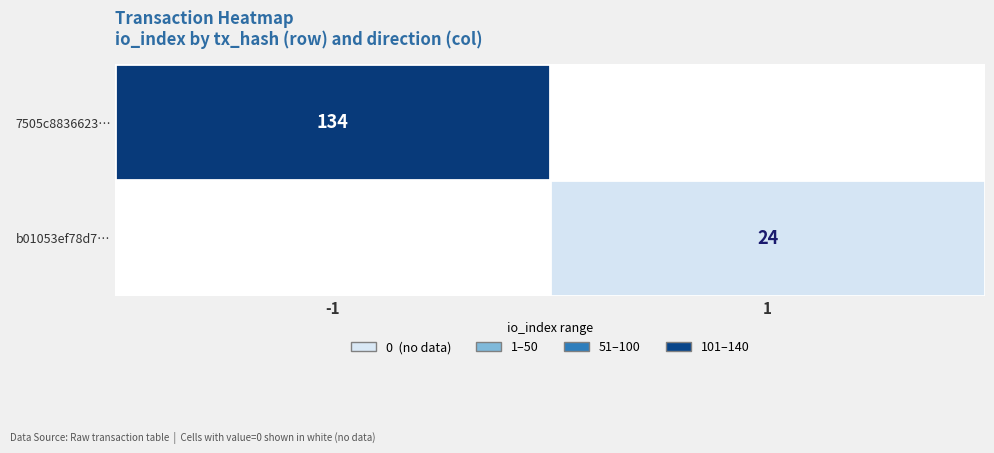

How many categories are shown in the chart?

2